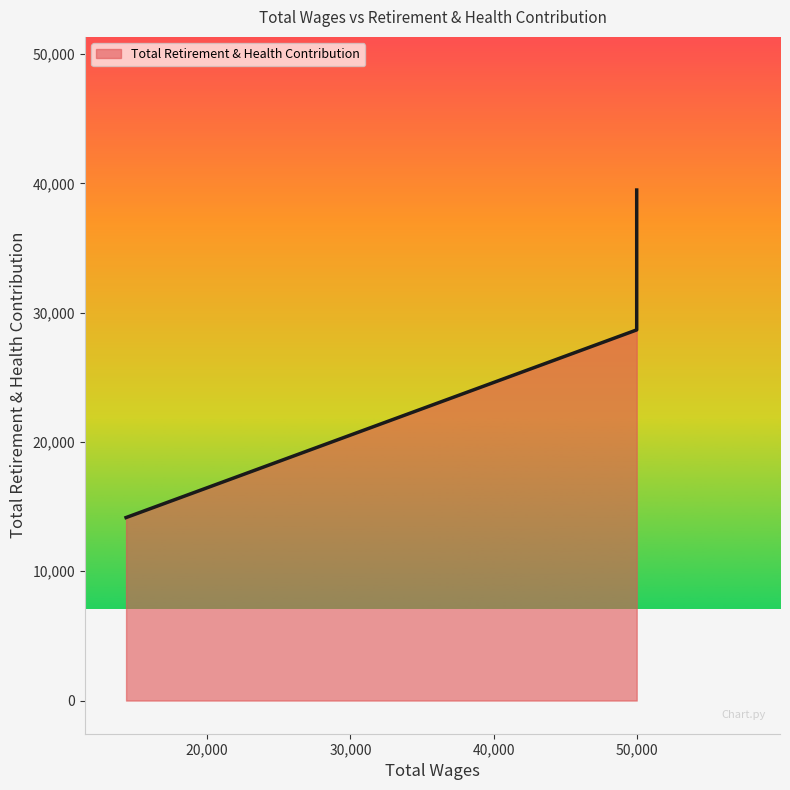

What is the change in value from 49957.0 to 49957.0?

+10818